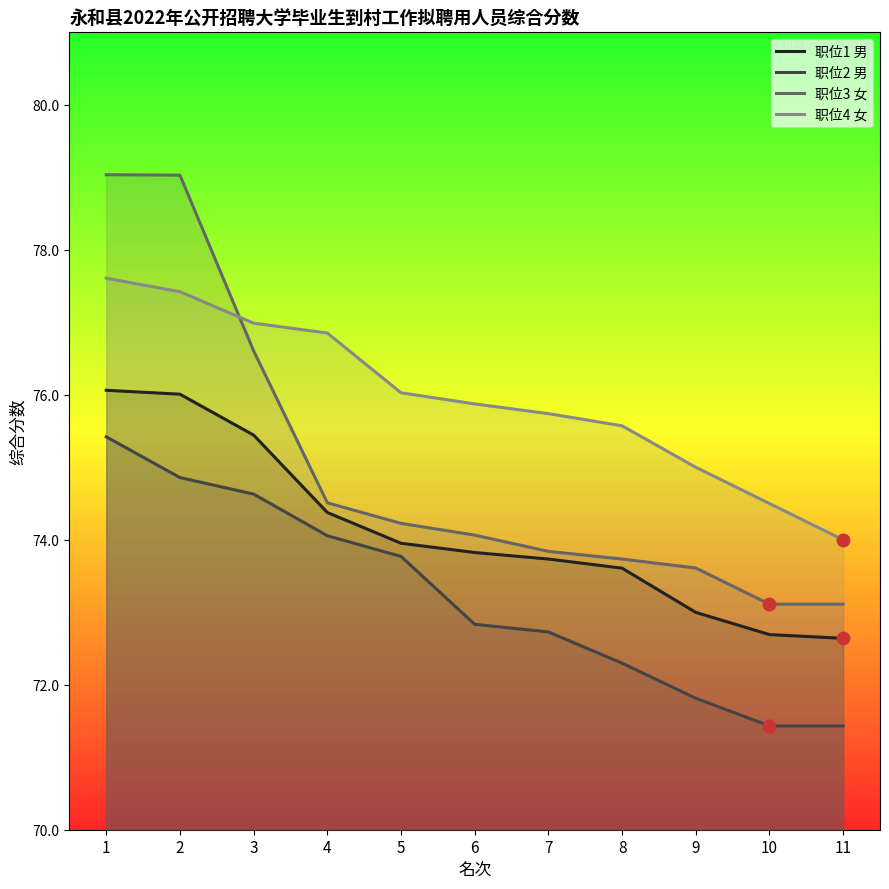

How many lines are shown in the chart?

4